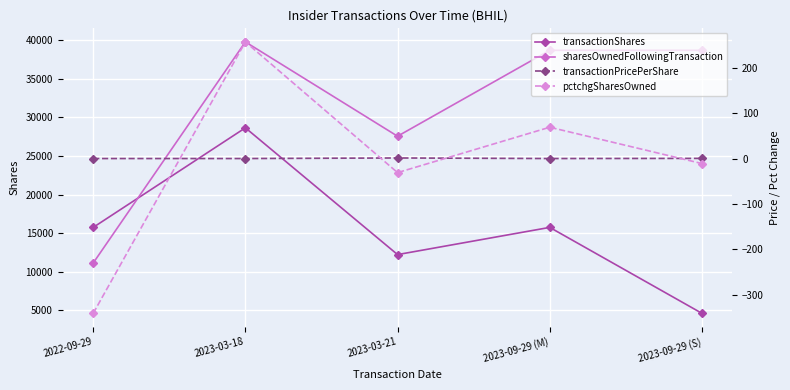

Which series has the widest spread of values?

sharesOwnedFollowingTransaction